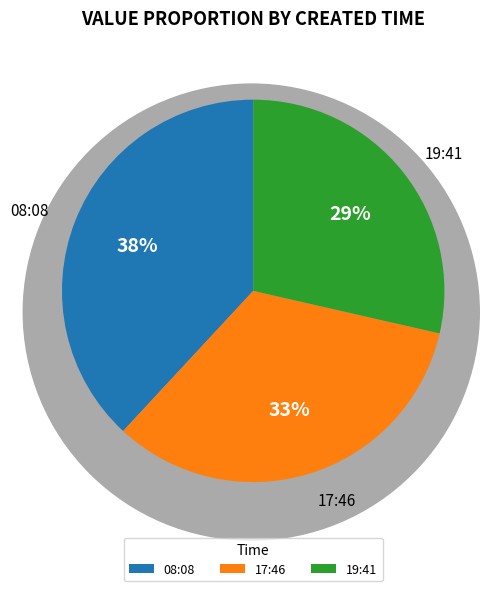

Which has a higher value, 08:08 or 19:41?

08:08